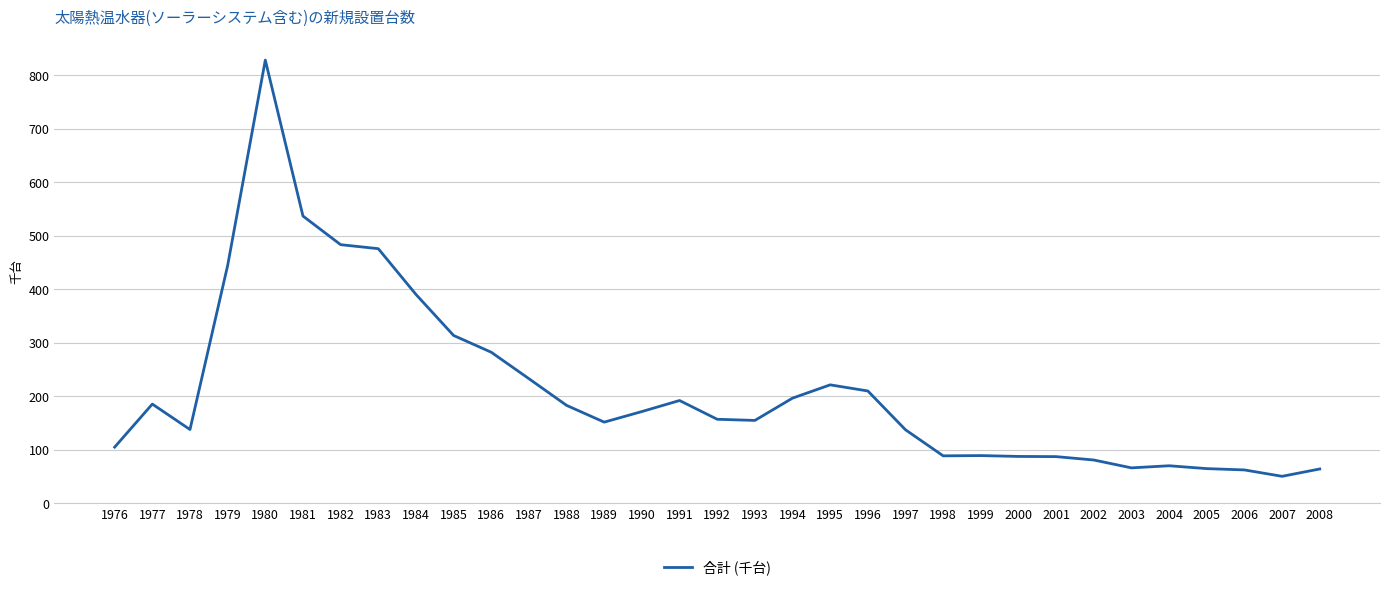

What is the difference between the values at 1982 and 2000?

395.8